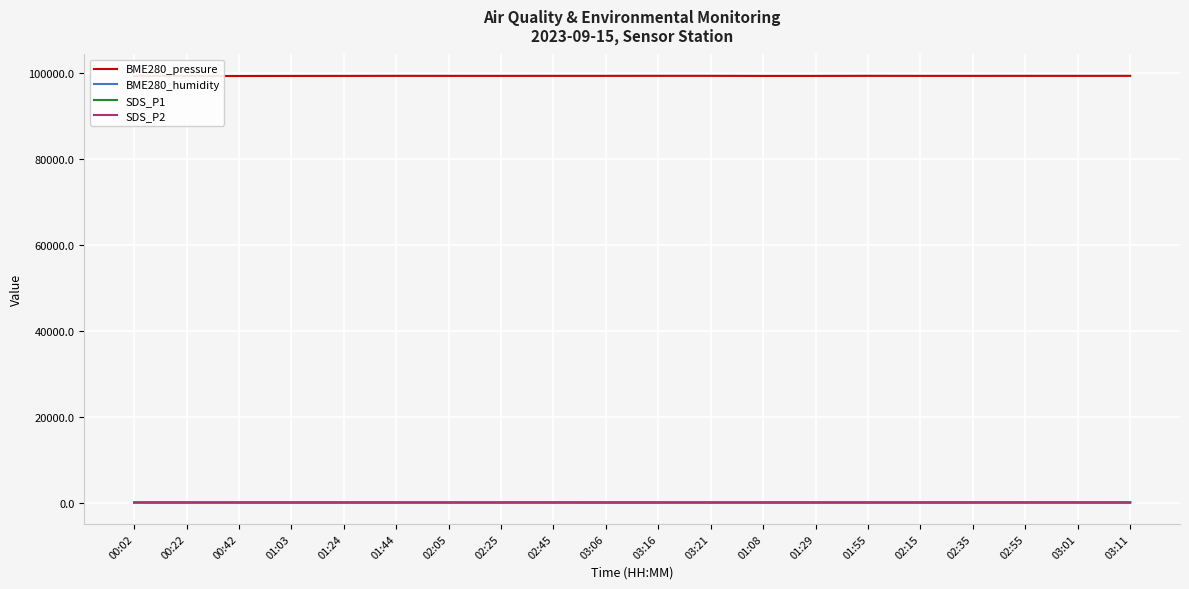

Reading left to right, extract all data points from this chart.

BME280_pressure: 99345.7	99355.8	99358.9	99373.6	99378.3	99392.5	99387.6	99385.4	99389.6	99389.6	99398.5	99396.1	99374.5	99376.2	99395.6	99384.9	99385.3	99390.4	99387.4	99393.3
BME280_humidity: 86.5	86.6	86.6	86.9	86.8	87.4	88.0	88.1	88.7	89.0	89.2	89.1	87.0	87.0	87.6	88.3	88.8	89.0	89.1	89.0
SDS_P1: 14.3	9.9	9.3	11.1	9.9	11.4	14.1	13.9	14.6	12.6	11.2	12.5	12.7	11.6	13.2	13.1	12.6	17.5	15.2	11.5
SDS_P2: 10.0	8.9	8.4	9.4	8.9	9.7	10.5	11.2	11.6	10.2	9.9	10.8	10.1	10.4	10.8	10.4	11.2	15.5	11.3	9.1